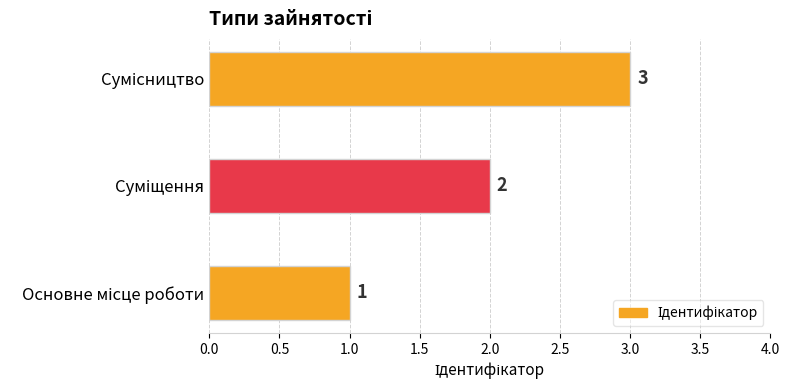

How many distinct data groups are displayed?

1